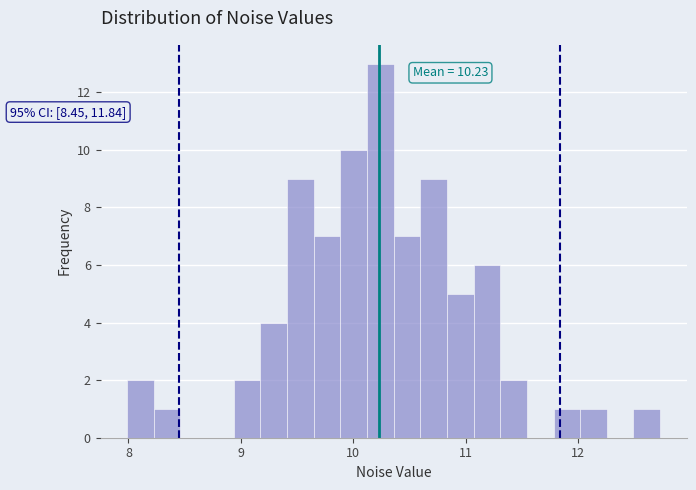

Around what value on the x-axis is the tallest bar? Give the approximate position of its centre, as read against the axis.

10.2